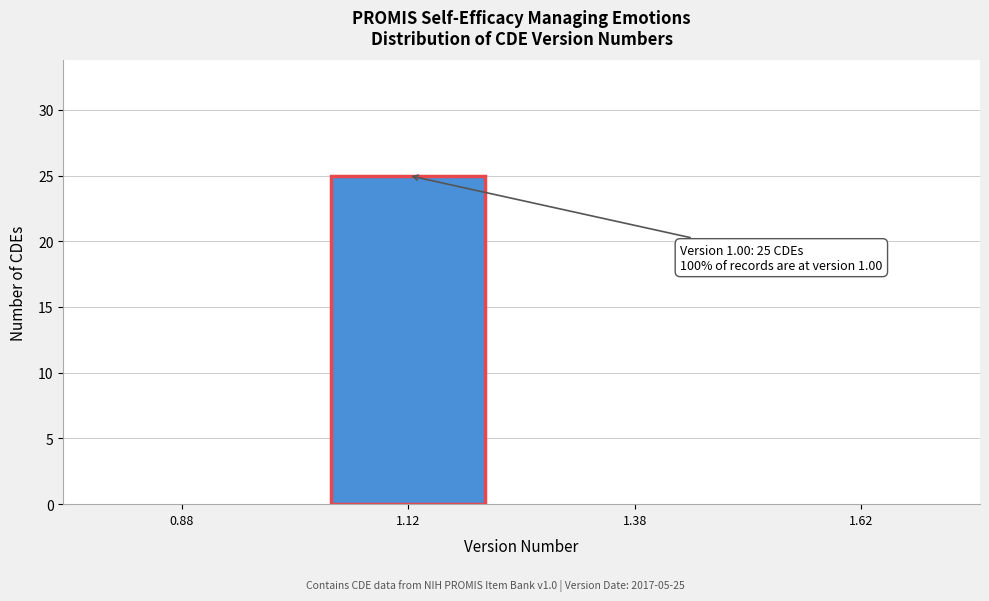

Which range on the x-axis has the tallest bar?

1.00 to 1.25